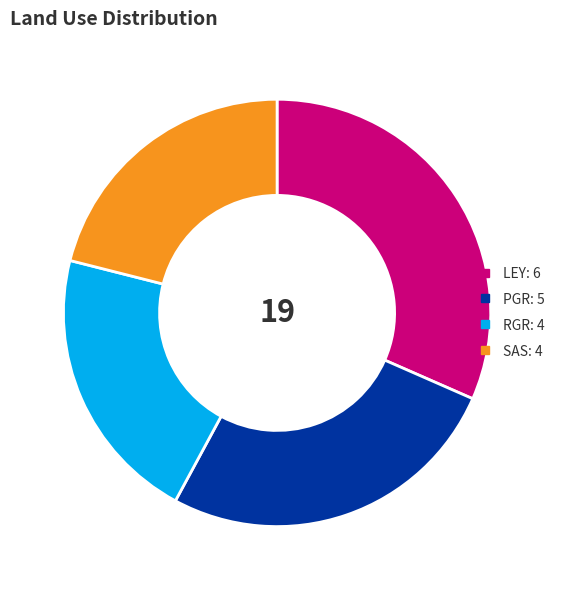

Between LEY and SAS, which is larger?

LEY